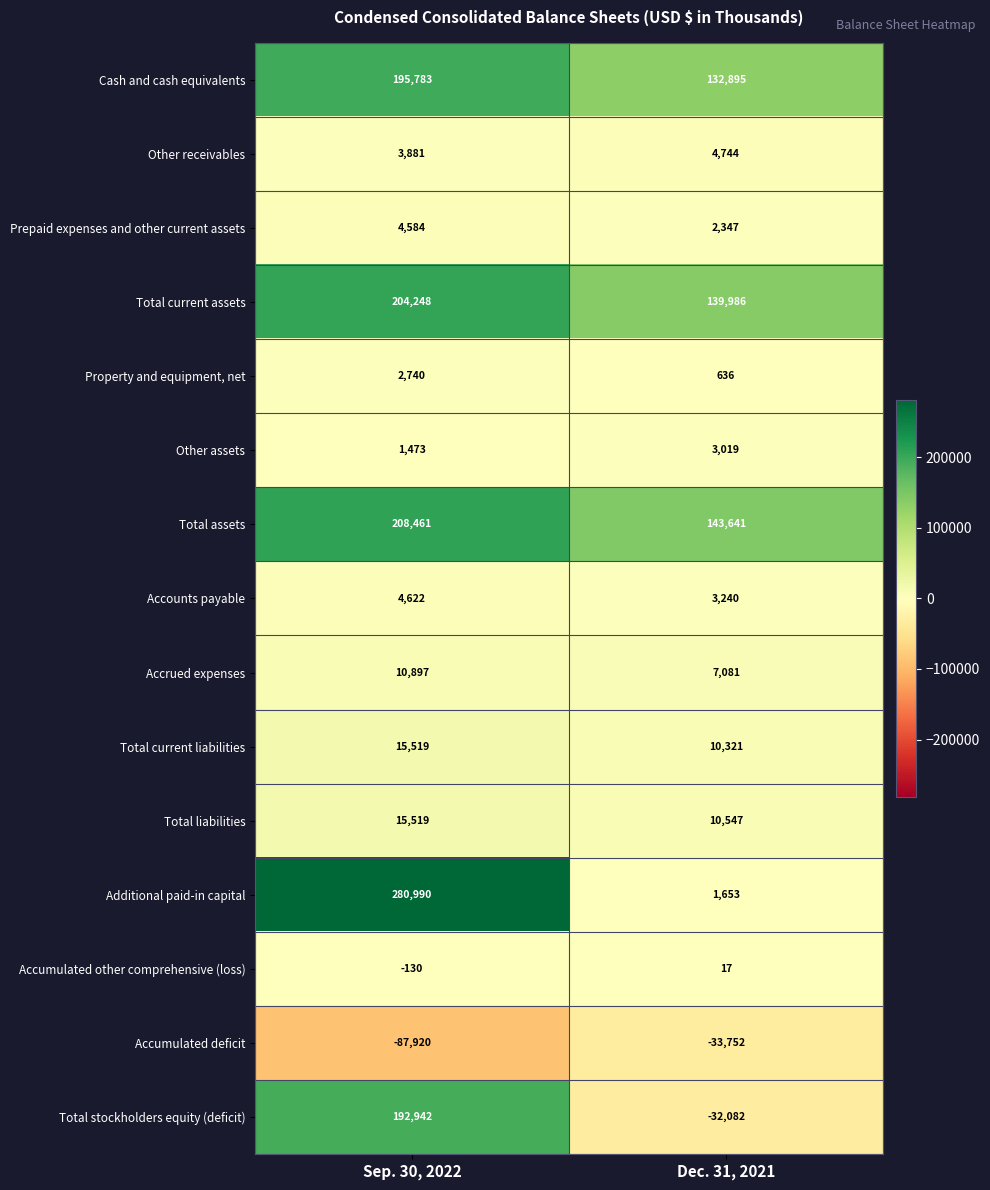

Reading right to left, extract all data points from this chart.

Cash and cash equivalents: 132895	195783
Other receivables: 4744	3881
Prepaid expenses and other current assets: 2347	4584
Total current assets: 139986	204248
Property and equipment, net: 636	2740
Other assets: 3019	1473
Total assets: 143641	208461
Accounts payable: 3240	4622
Accrued expenses: 7081	10897
Total current liabilities: 10321	15519
Total liabilities: 10547	15519
Additional paid-in capital: 1653	280990
Accumulated other comprehensive (loss): 17	-130
Accumulated deficit: -33752	-87920
Total stockholders equity (deficit): -32082	192942